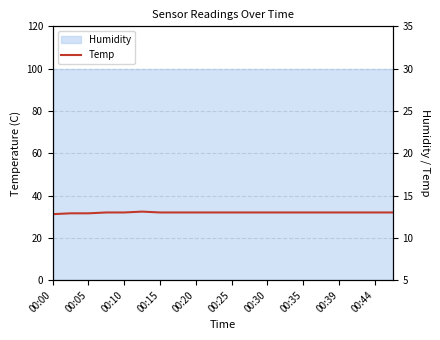

What is the label of the 15th point from the right?

00:25